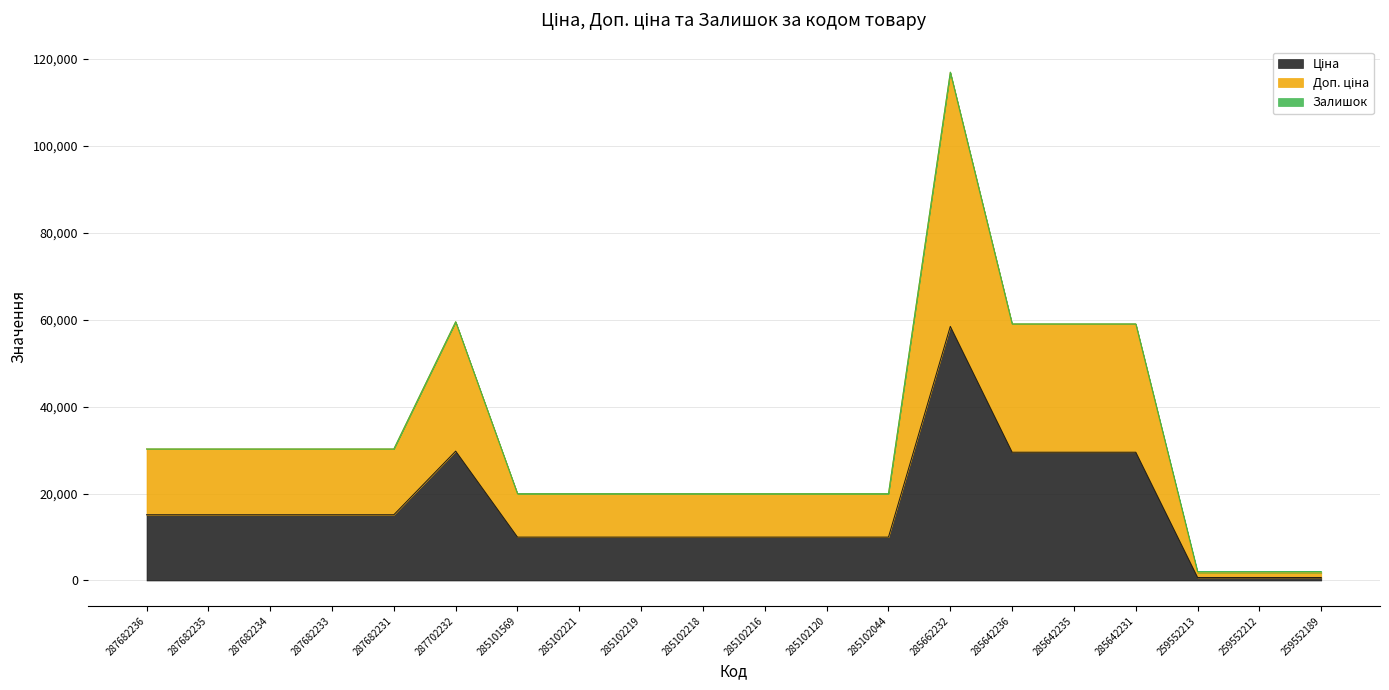

True or false: Ціна and Доп. ціна cross at least once.

False